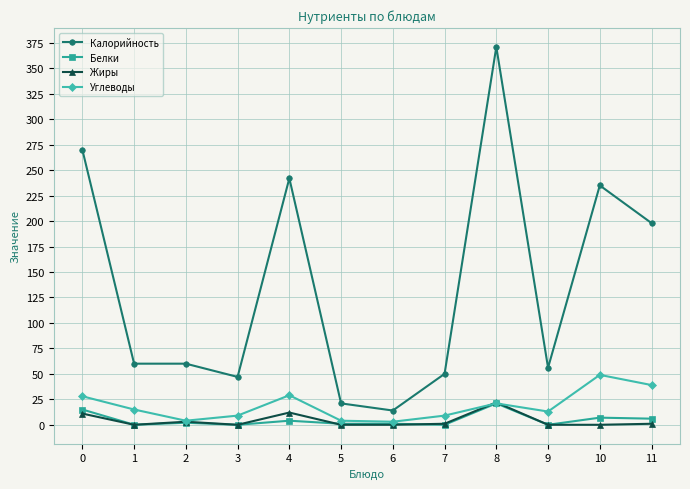

Is it true that Калорийность equals 60.0 at 2?

True